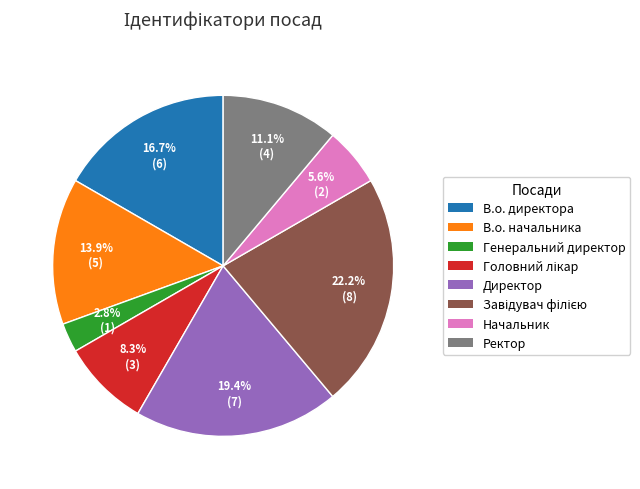

Is the sum of Ректор and Начальник greater than half?

No